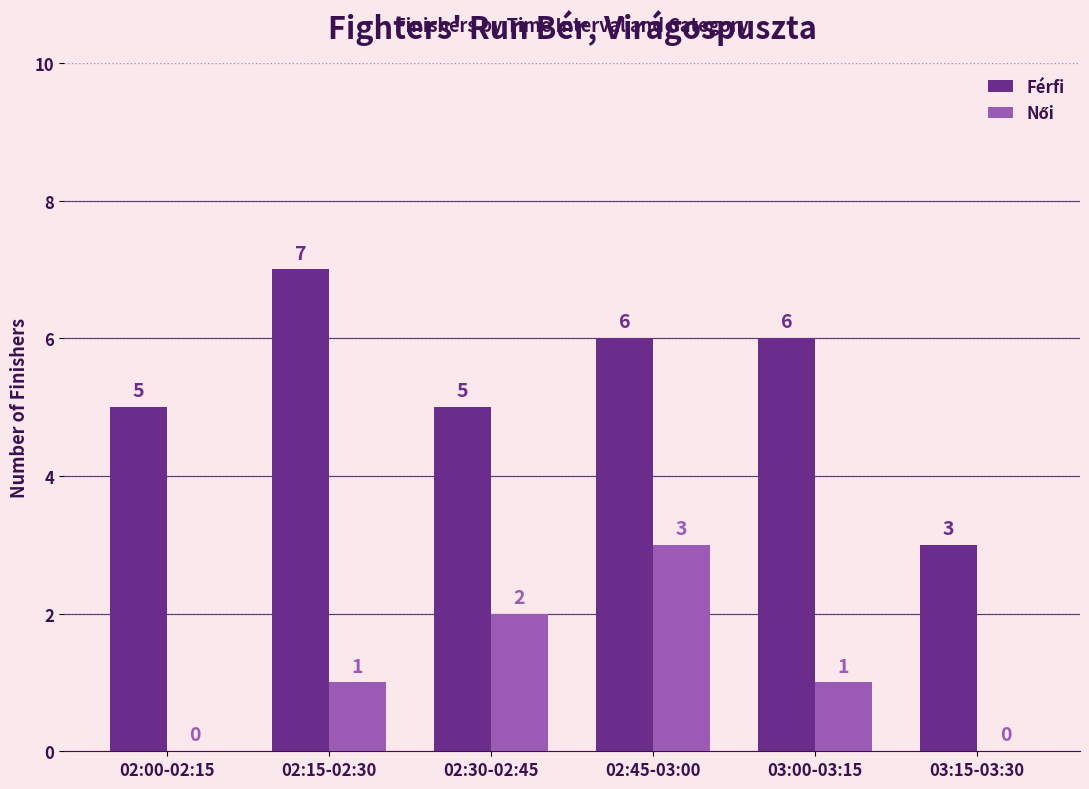

What is the maximum value for Férfi?

7